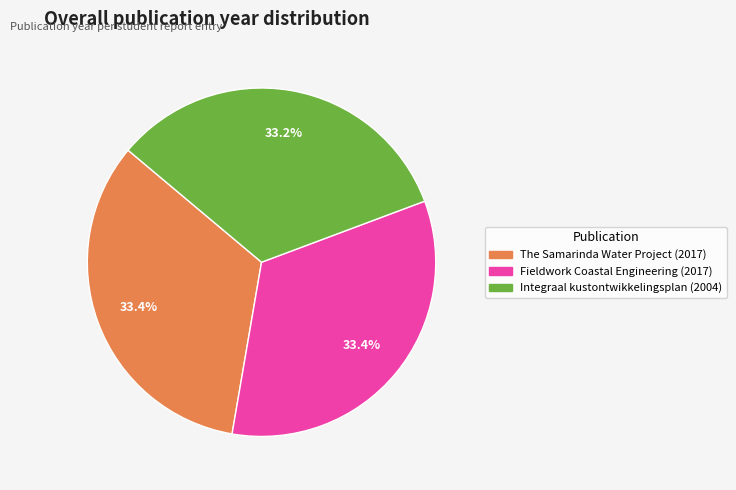

Is the sum of The Samarinda Water Project (2017) and Integraal kustontwikkelingsplan (2004) greater than half?

Yes